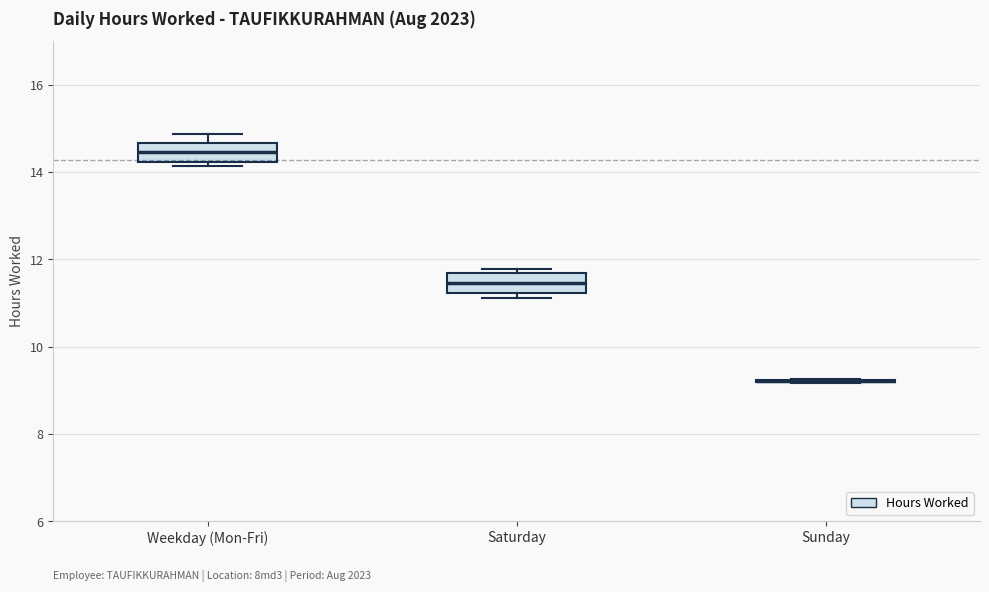

Reading left to right, read every box against the y-axis: the position of its median line, the range the box covers, and the ends of its whiskers. The values are not printed on the chart, so give them approximately, as read against the axis.

Weekday (Mon-Fri): median 14.4, box 14.2 to 14.6, whiskers 14.2 (just below the box's lower edge) to 14.8
Saturday: median 11.4, box 11.2 to 11.6, whiskers 11.2 (just below the box's lower edge) to 11.8
Sunday: box collapsed to a line at 9.2, whiskers 9.2 to 9.2